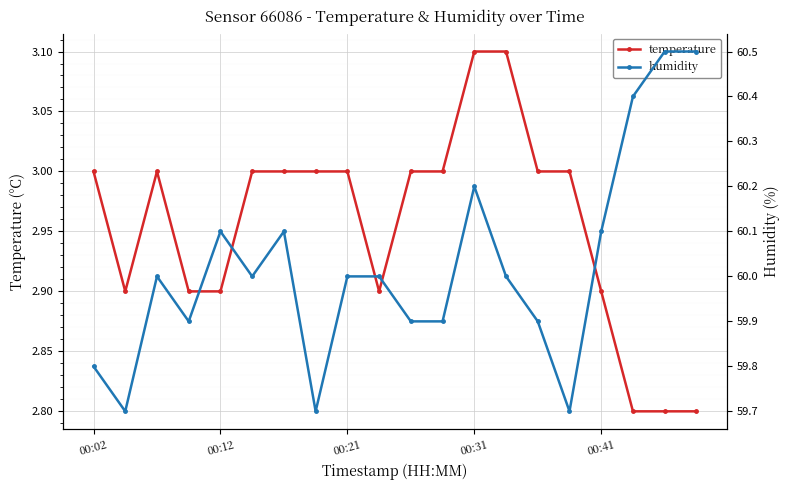

What is the difference between the maximum and second lowest values in the humidity series?

0.8